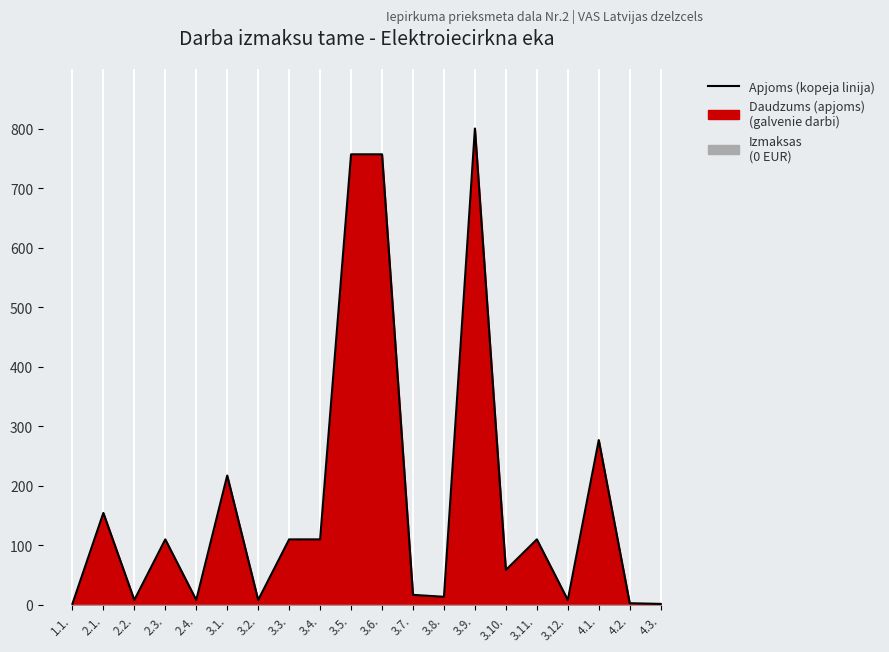

Reading right to left, what are all the values shown in this chart?

4.3.=1.1	4.2.=2.2	4.1.=276.4	3.12.=7.6	3.11.=109.5	3.10.=58.1	3.9.=800.0	3.8.=13.0	3.7.=16.3	3.6.=756.6	3.5.=756.6	3.4.=109.5	3.3.=109.5	3.2.=7.6	3.1.=216.8	2.4.=7.6	2.3.=109.5	2.2.=7.6	2.1.=153.9	1.1.=1.1